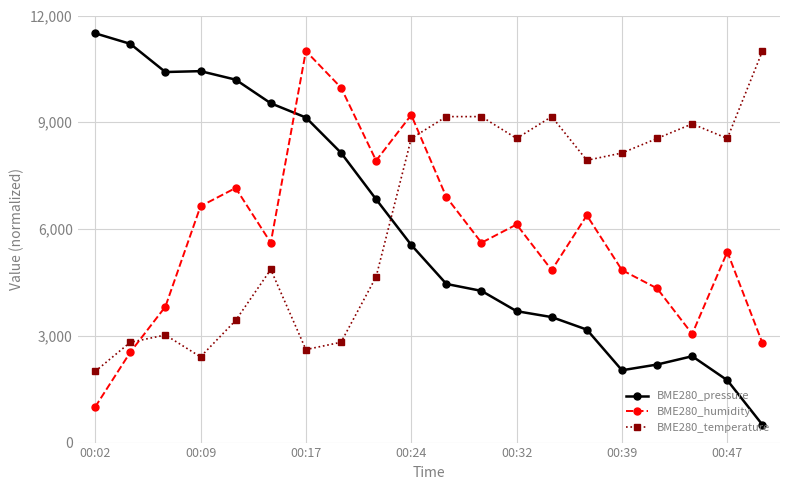

Which series has the widest spread of values?

BME280_pressure